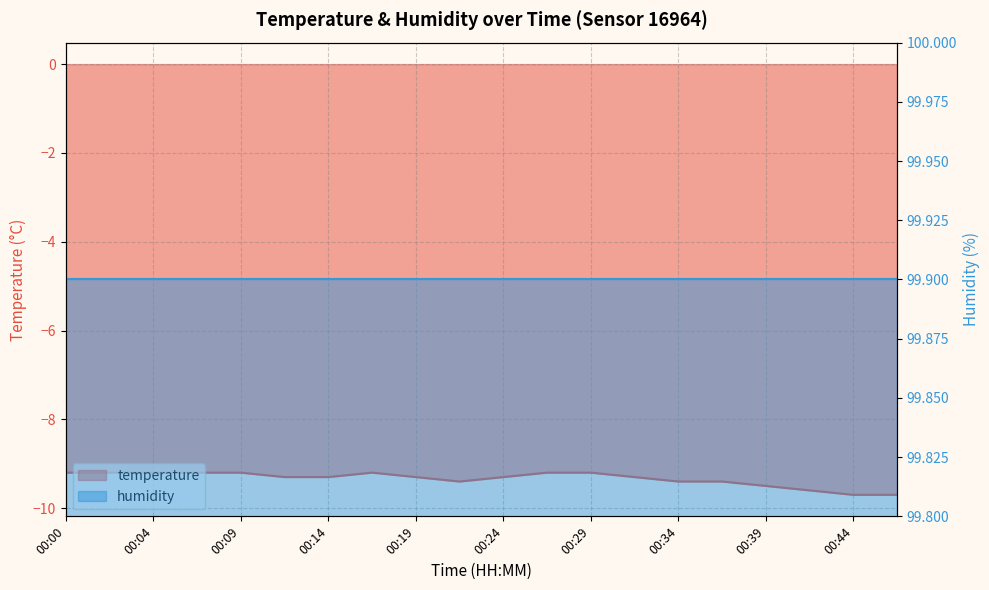

Is it true that the value at 00:07 is -4.6?

False